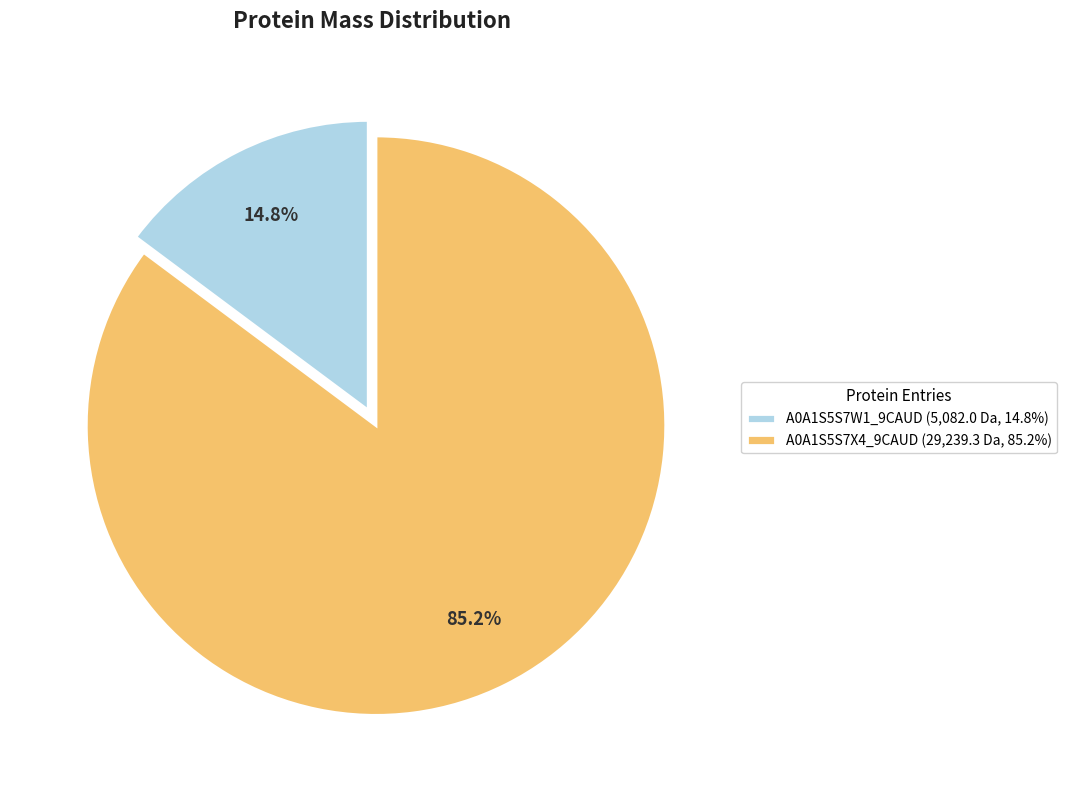

What is the largest slice in the pie chart?

A0A1S5S7X4_9CAUD (29,239.3 Da, 85.2%)